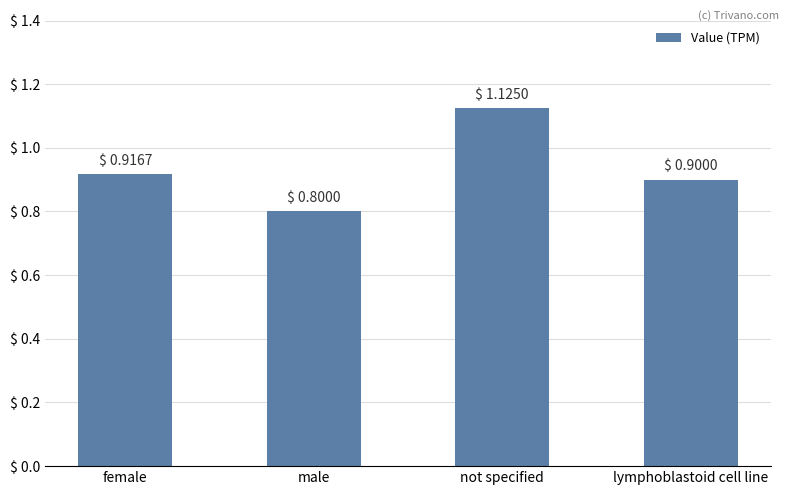

What position from the right is male?

3